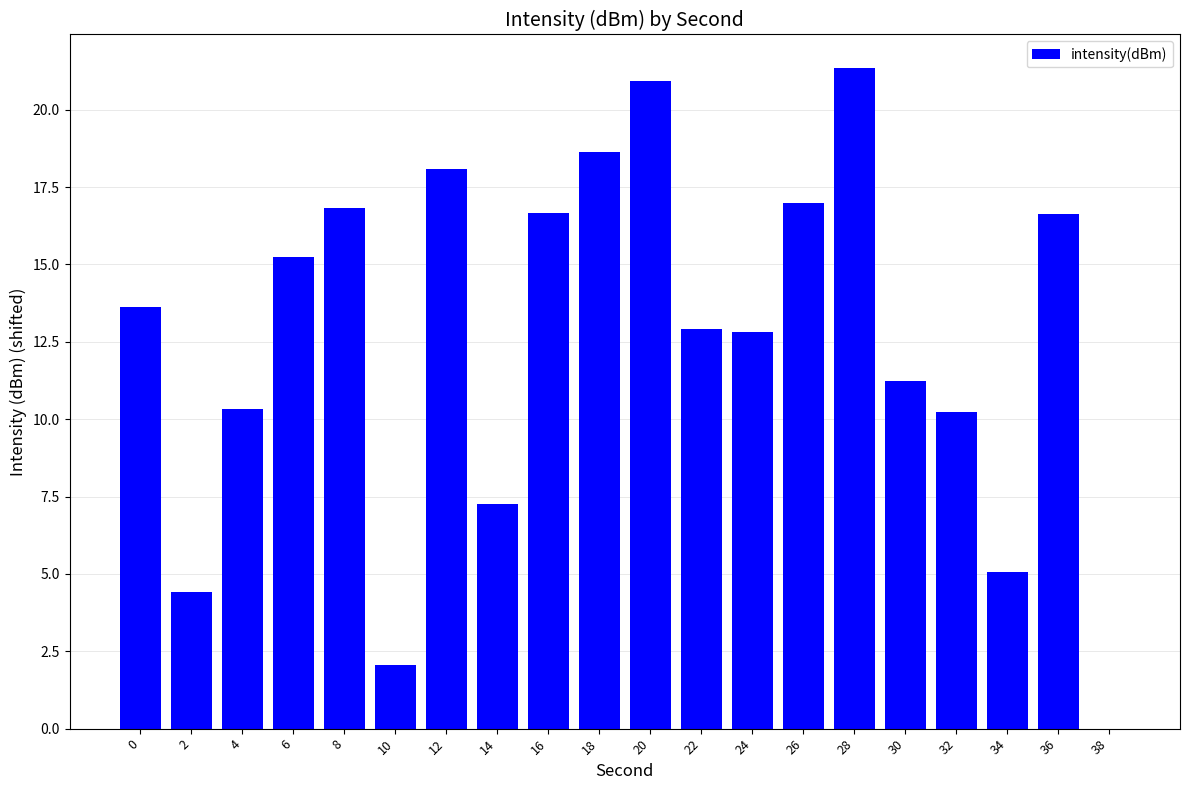

True or false: the data shows 19.3 at 30.

False